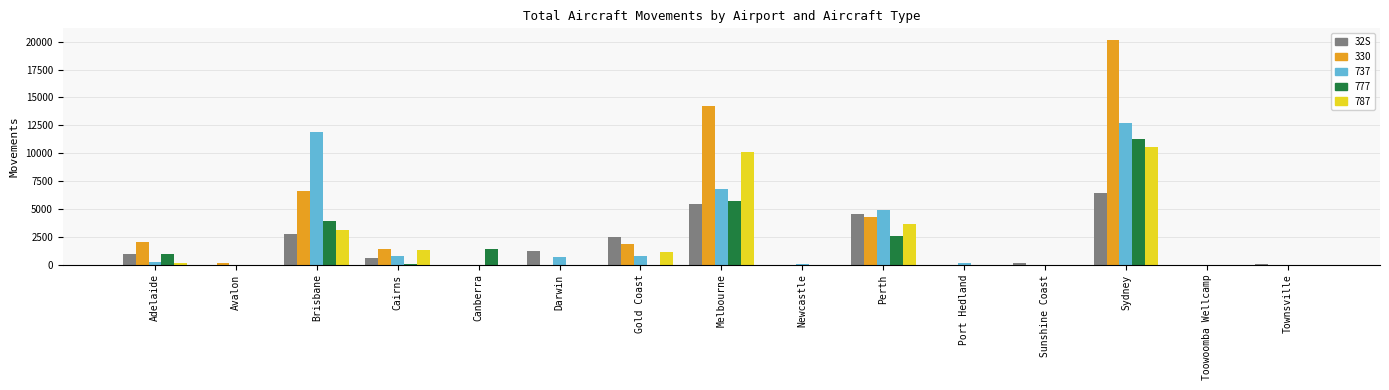

Which label corresponds to the largest value in the chart?

Sydney